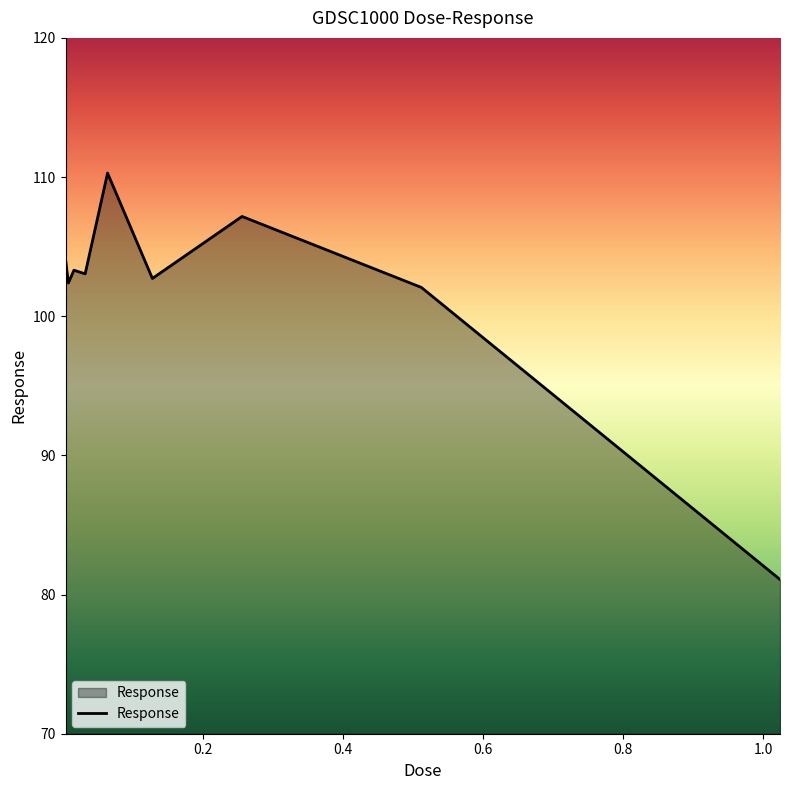

Does the chart have visible grid lines?

No